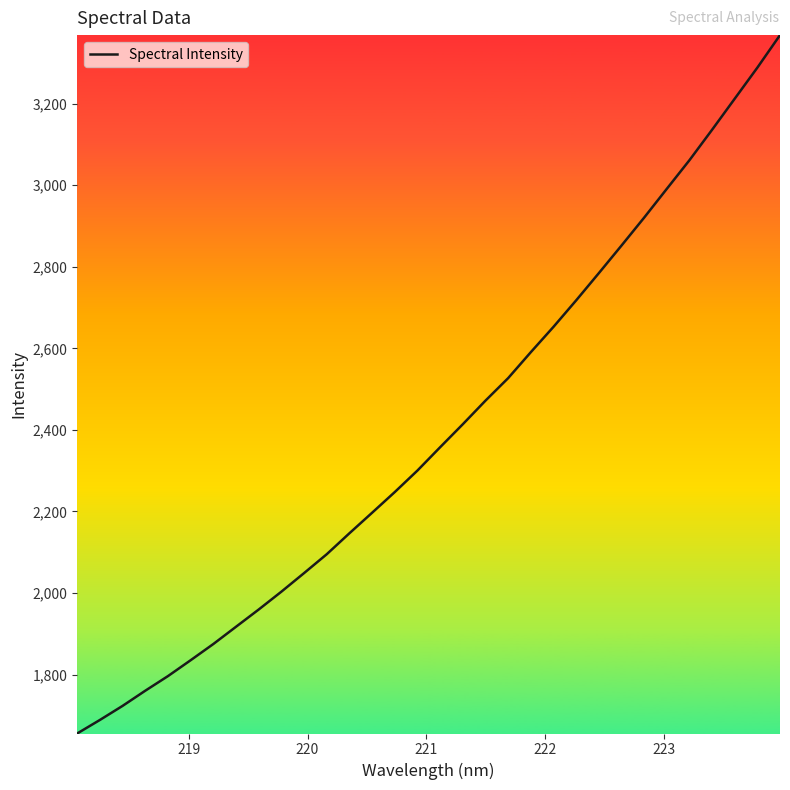

What is the smallest value displayed?

1655.8